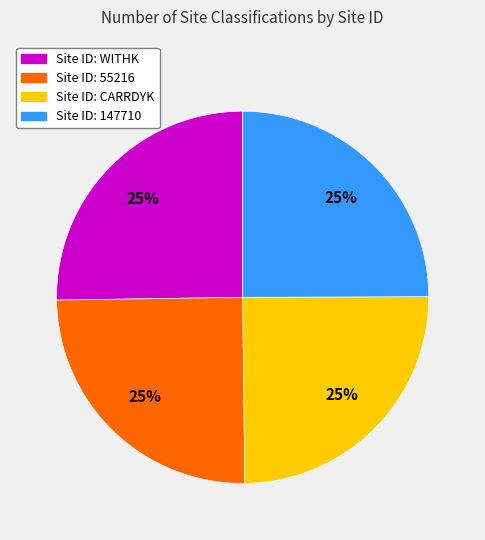

Approximately how many times larger is the value at Site ID: 147710 compared to Site ID: WITHK?

1.0